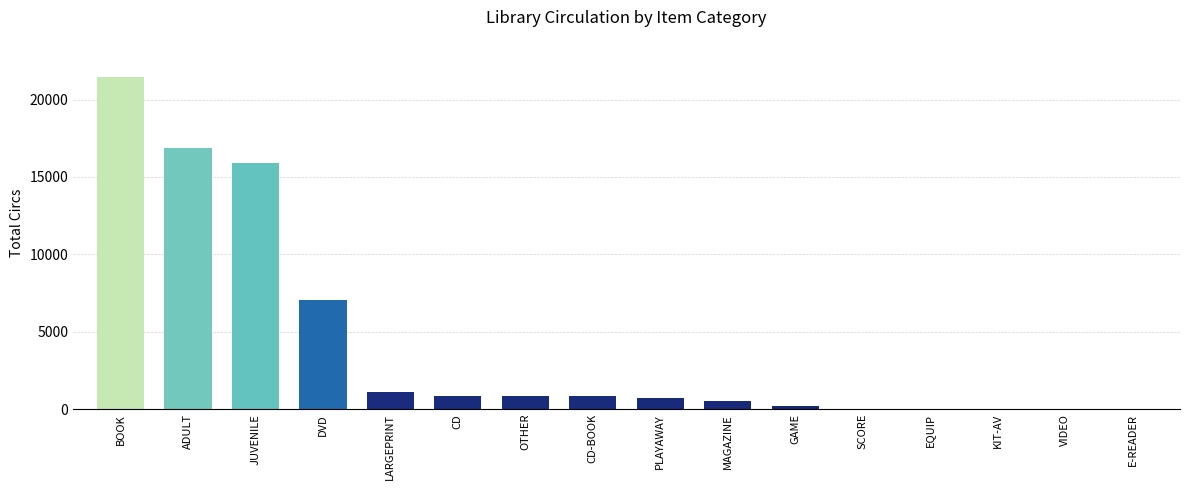

What is the sum of the values at EQUIP and CD-BOOK?

850